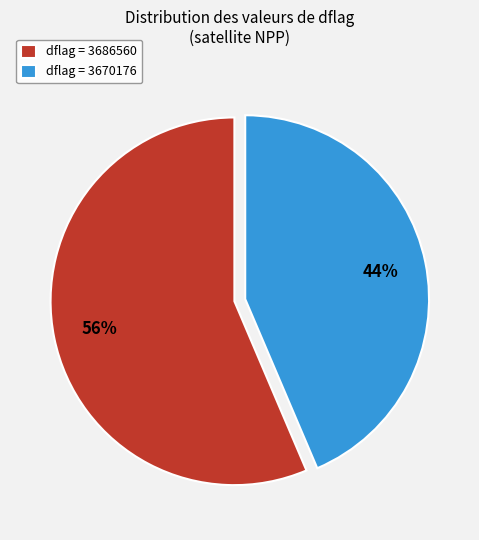

Is there any slice that represents more than half of the pie?

Yes